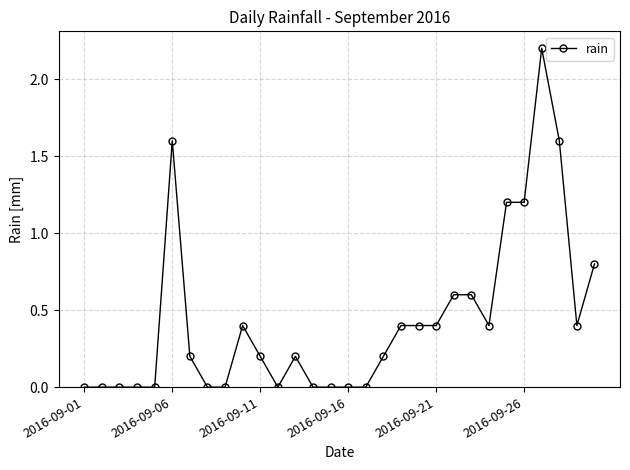

What is the value of the 25th point from the left?

1.2